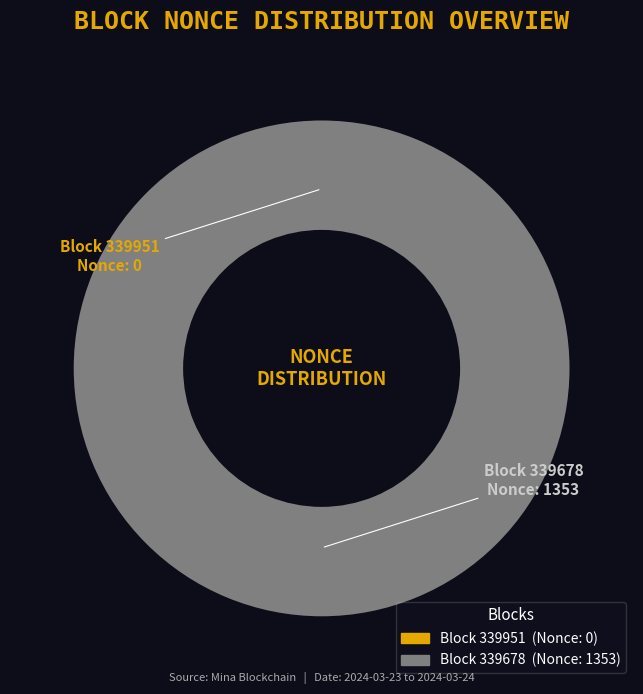

Is the sum of 339678 and 339951 greater than half?

Yes